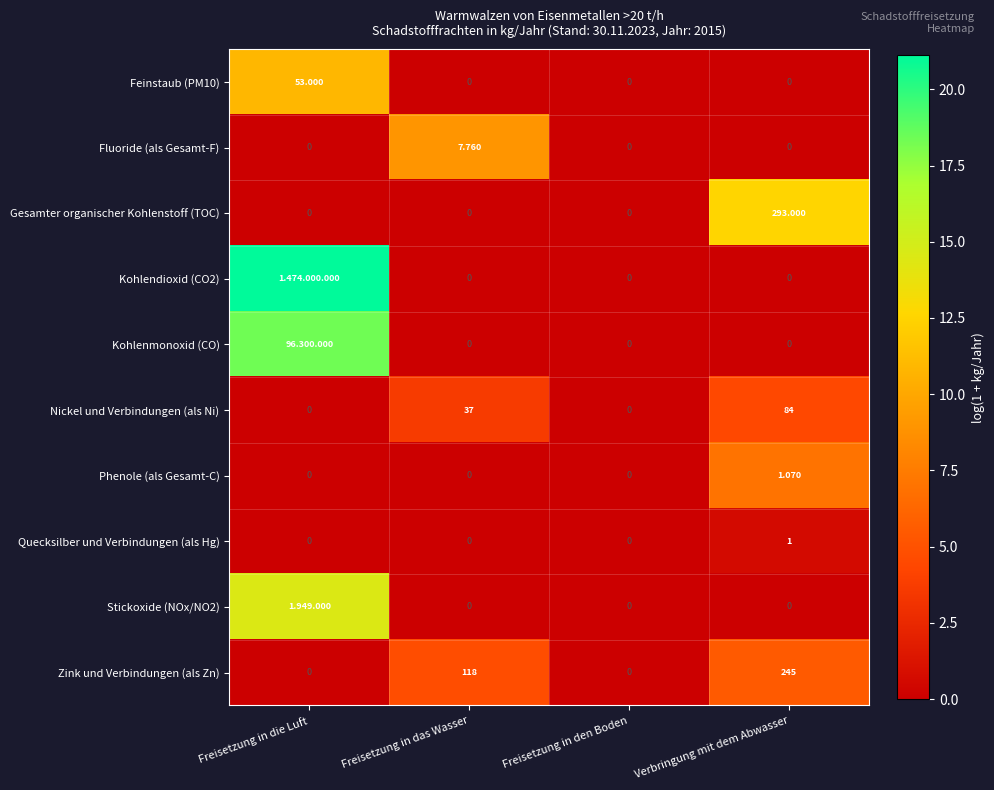

How many categories are shown in the chart?

4